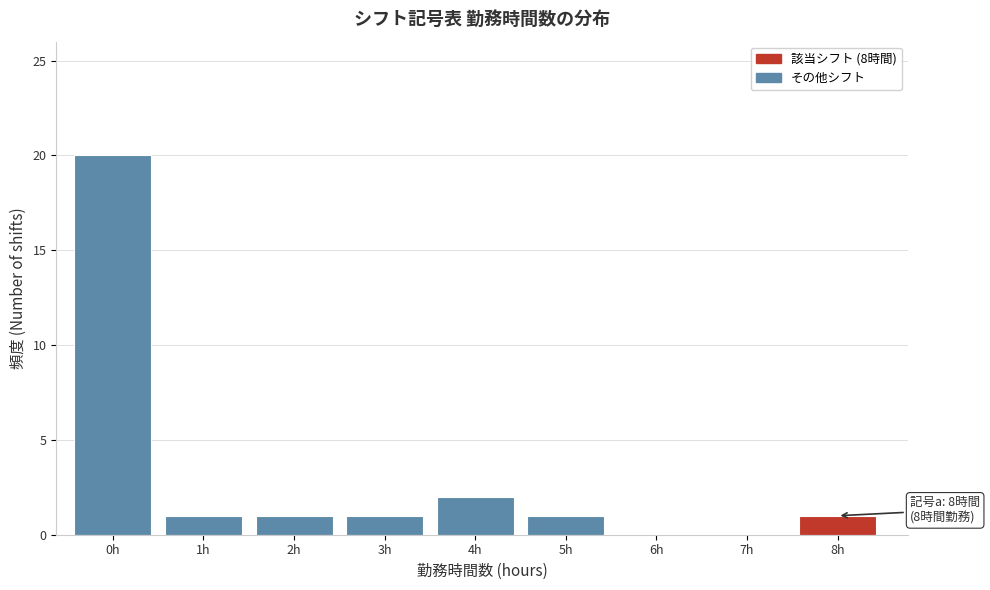

Reading right to left, transcribe all the data shown in this chart.

8h=1	7h=0	6h=0	5h=1	4h=2	3h=1	2h=1	1h=1	0h=20